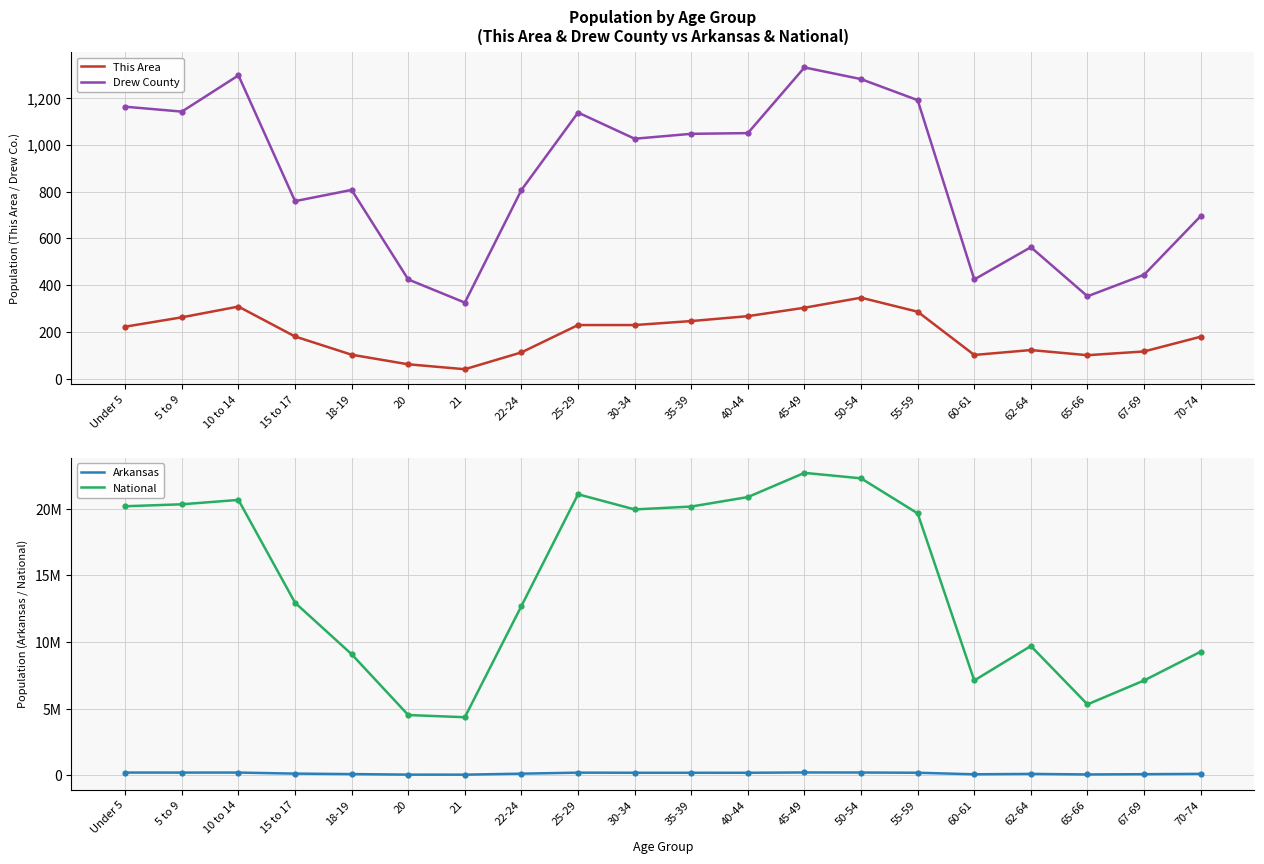

Which series has the widest spread of Y values?

National